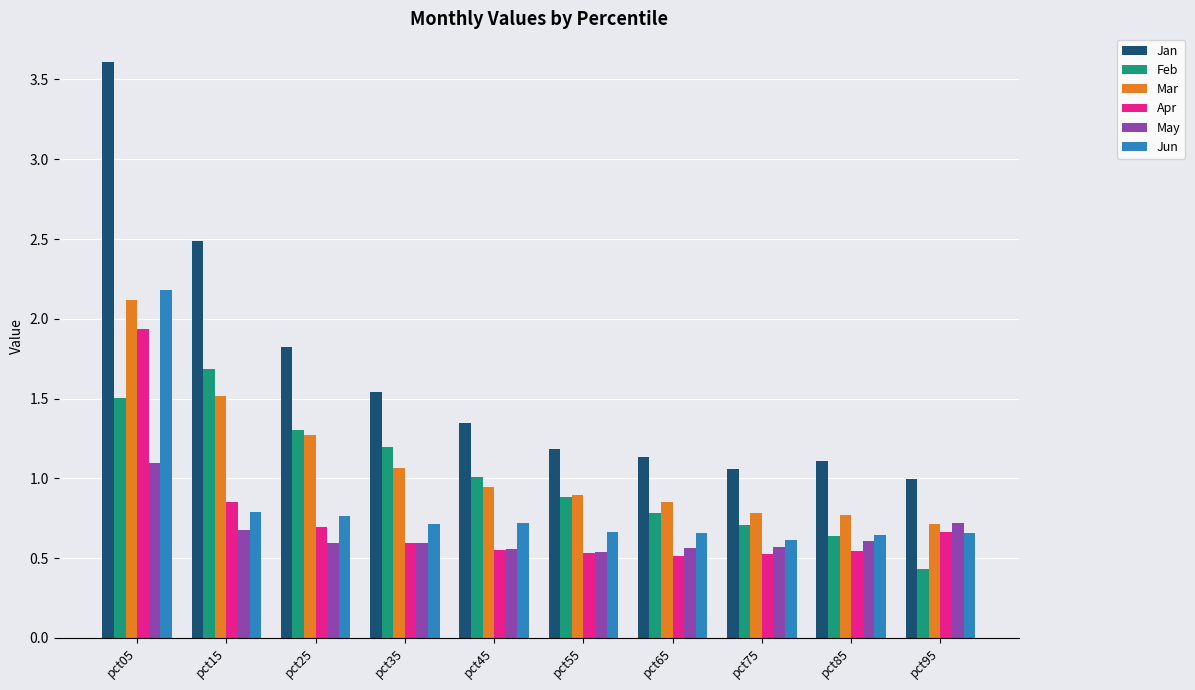

Which series changed the most between pct35 and pct55?

Jan